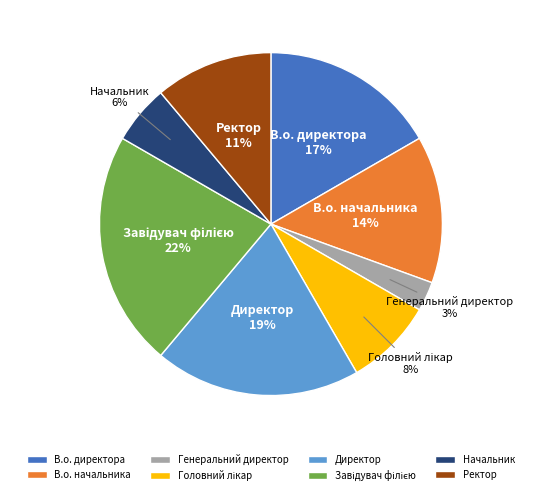

Which slice is the smallest?

Генеральний директор